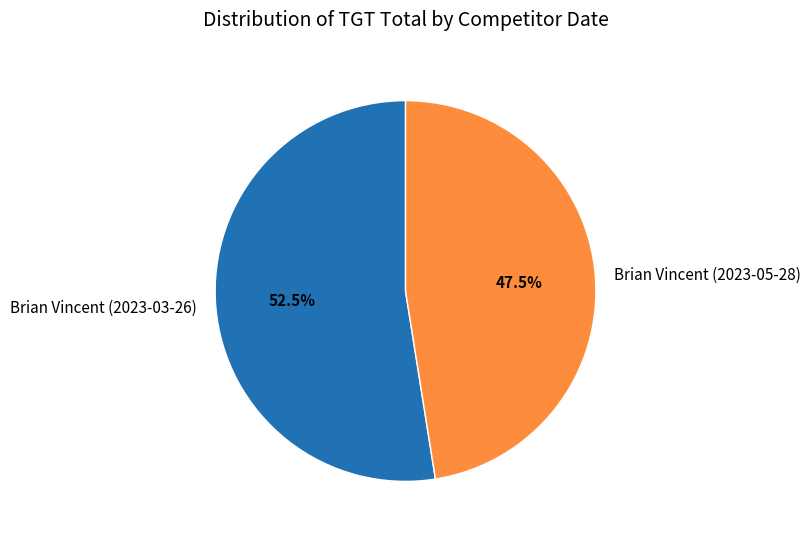

How many segments does this pie chart have?

2